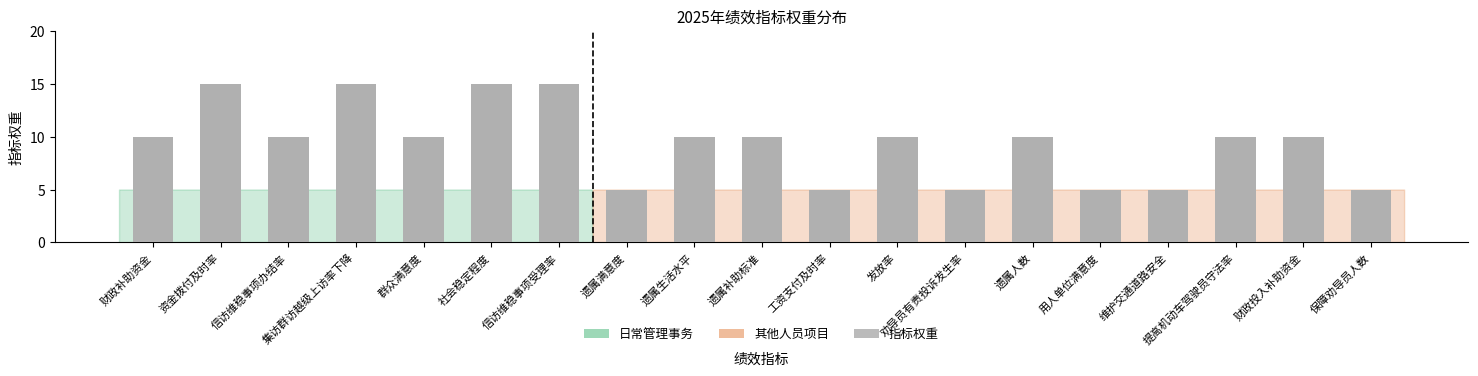

What is the change in value from 集访群访越级上访率下降 to 维护交通道路安全?

-10